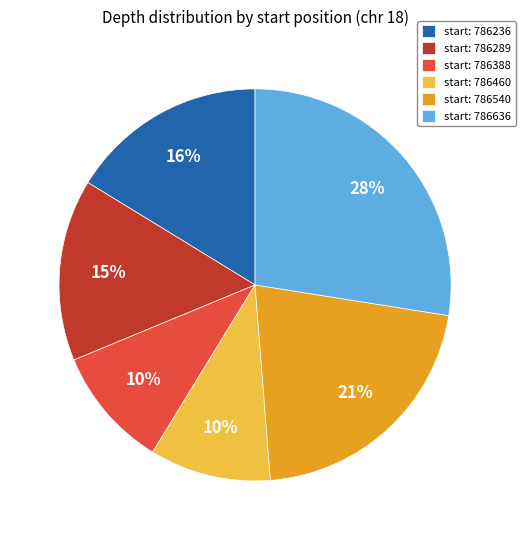

Which category has the biggest portion of the pie?

start: 786636